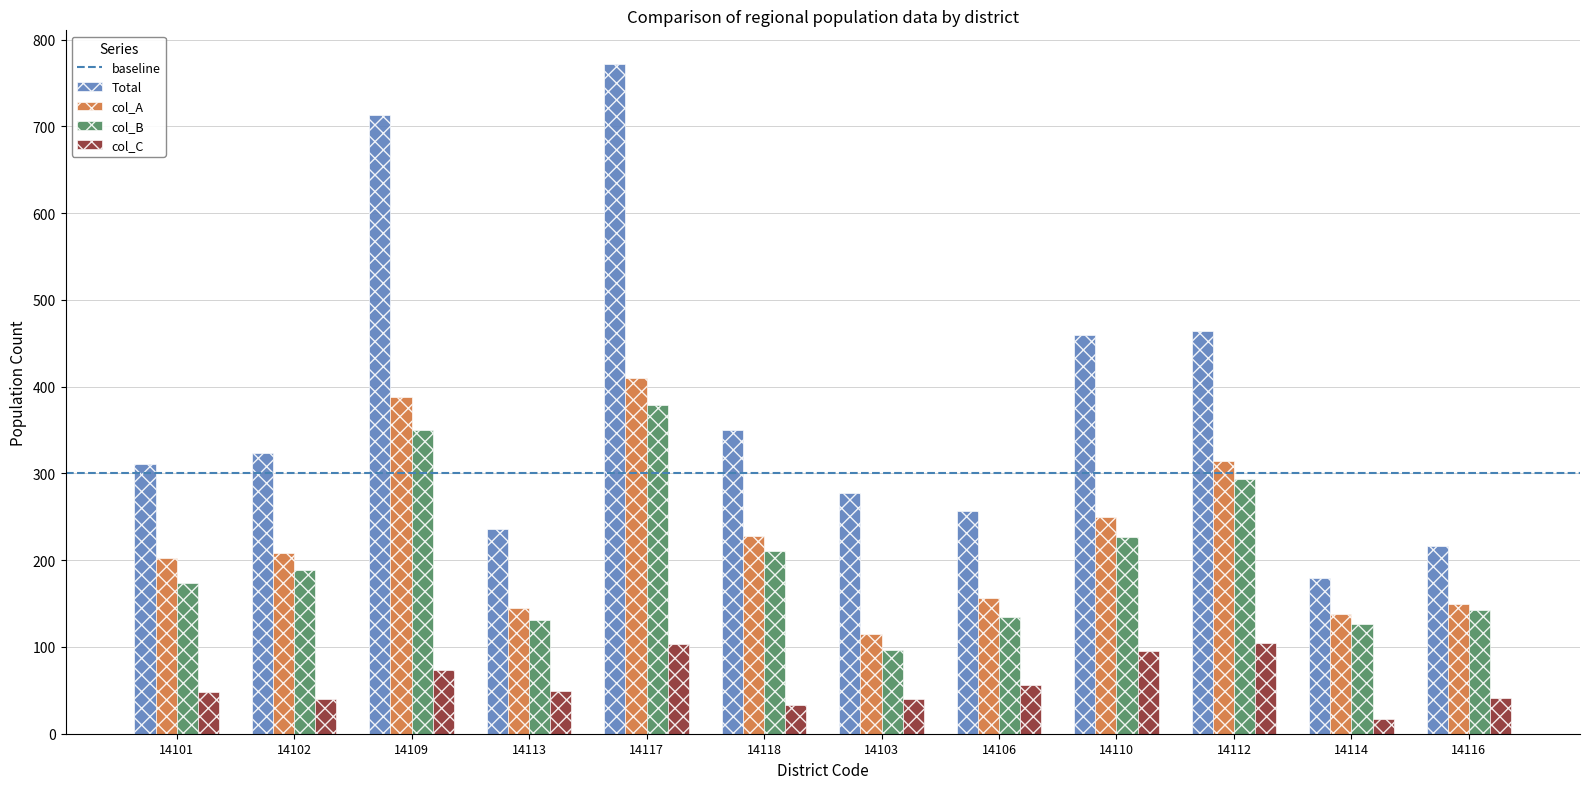

What is the average value of the Total series?

380